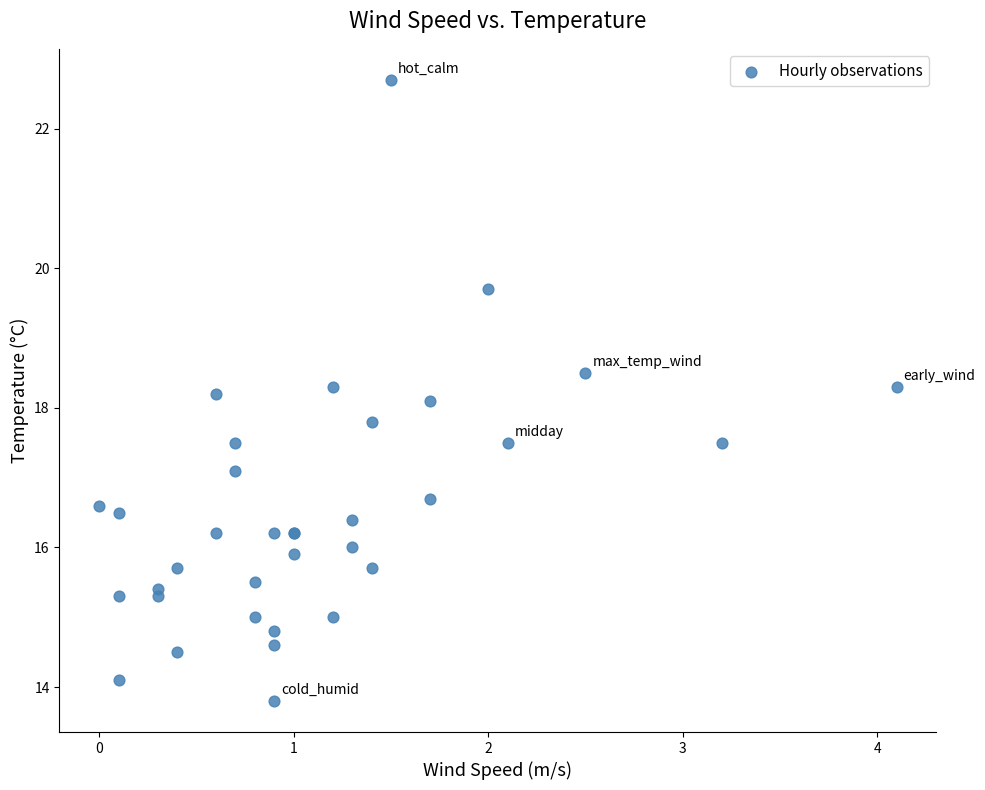

What Y value in the scatter plot is closest to 18?

18.1